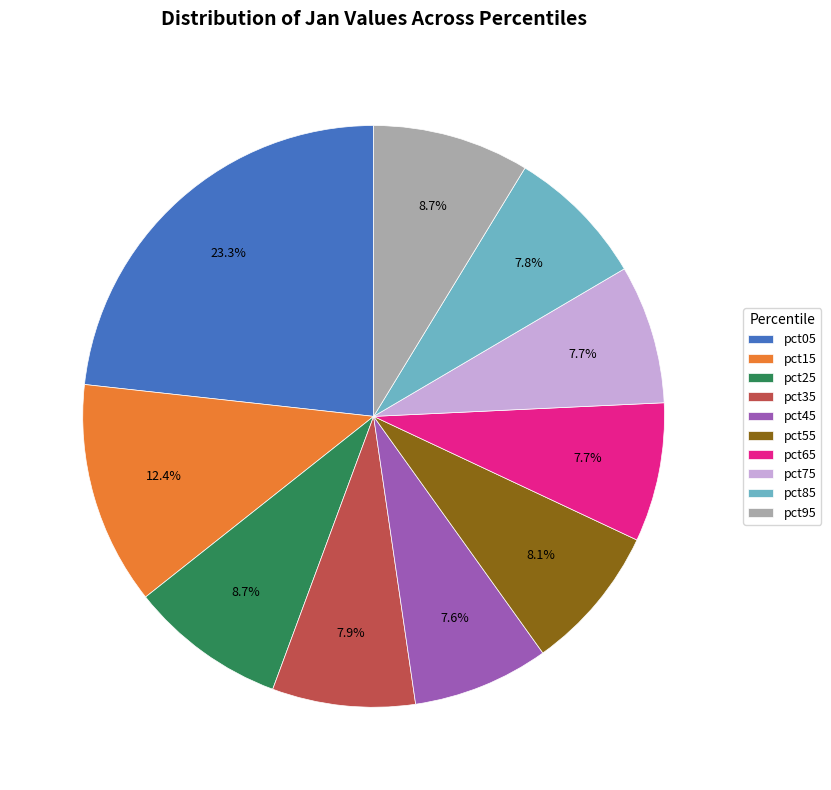

What percentage is the pct45 slice, to the nearest percent?

8%